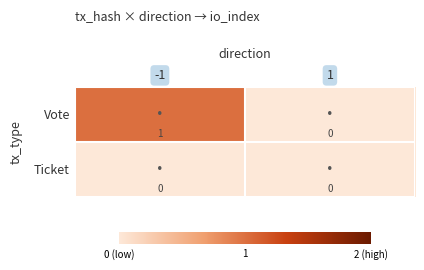

Reading right to left, list all the values displayed in this chart.

Vote: 0	1
Ticket: 0	0